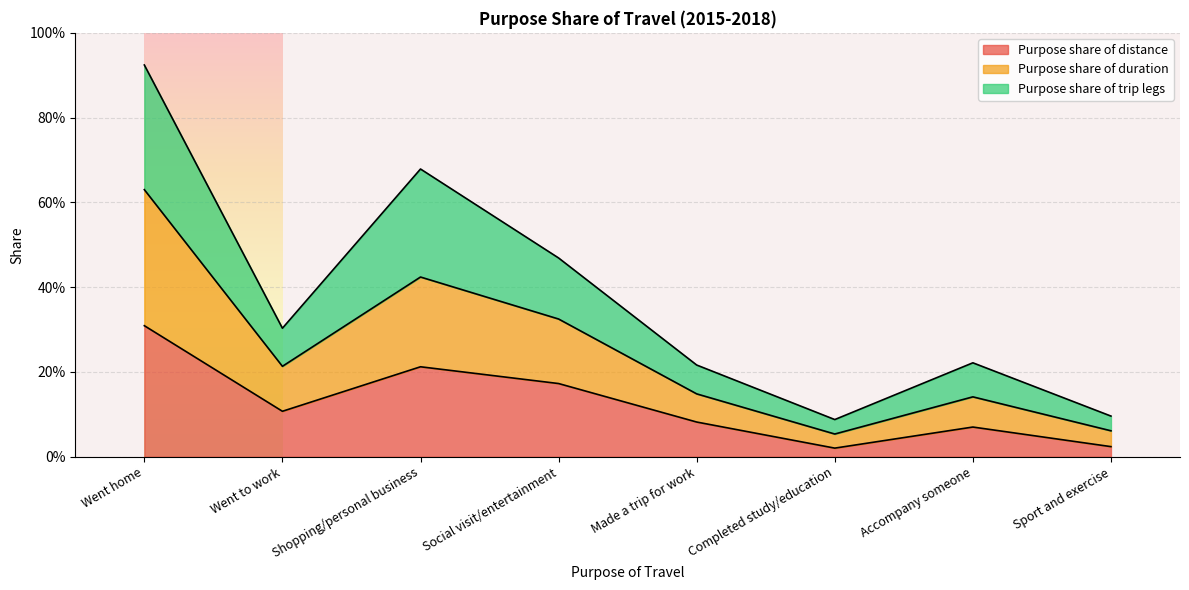

In Purpose share of duration, how many points are lower than both neighbors (excluding endpoints)?

2